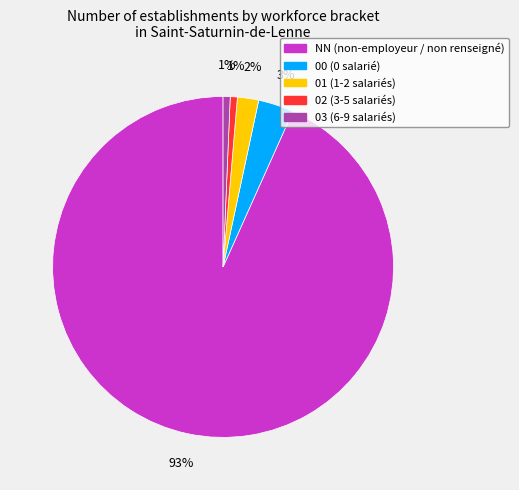

To the nearest percent, what is the difference between the NN and 00 slice percentages?

90%